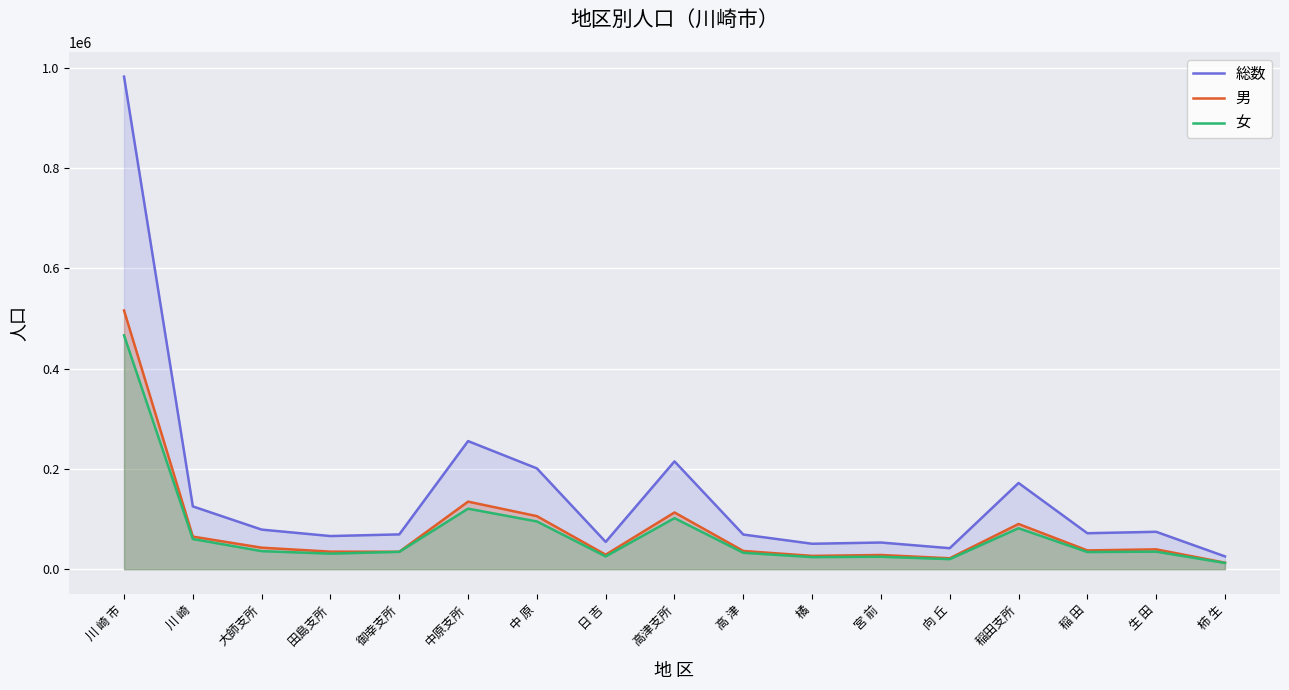

How many data points in 総数 are less than 71764?

8